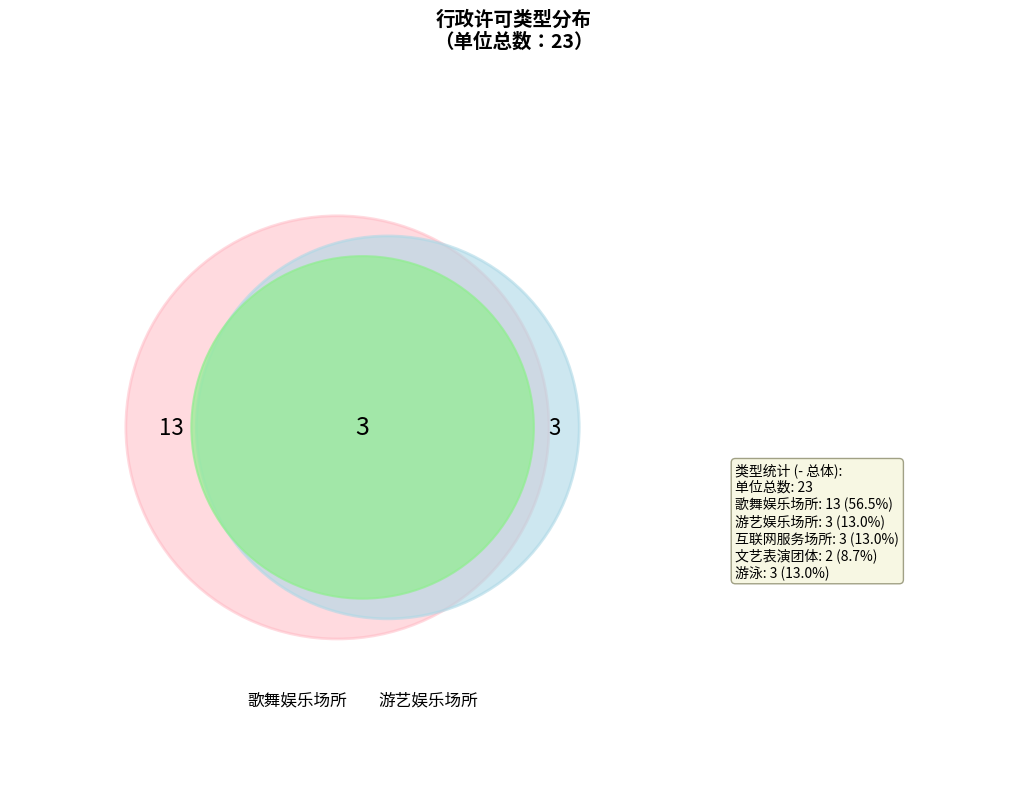

What is the change in value from 歌舞娱乐场所 to 游艺娱乐场所?

-10